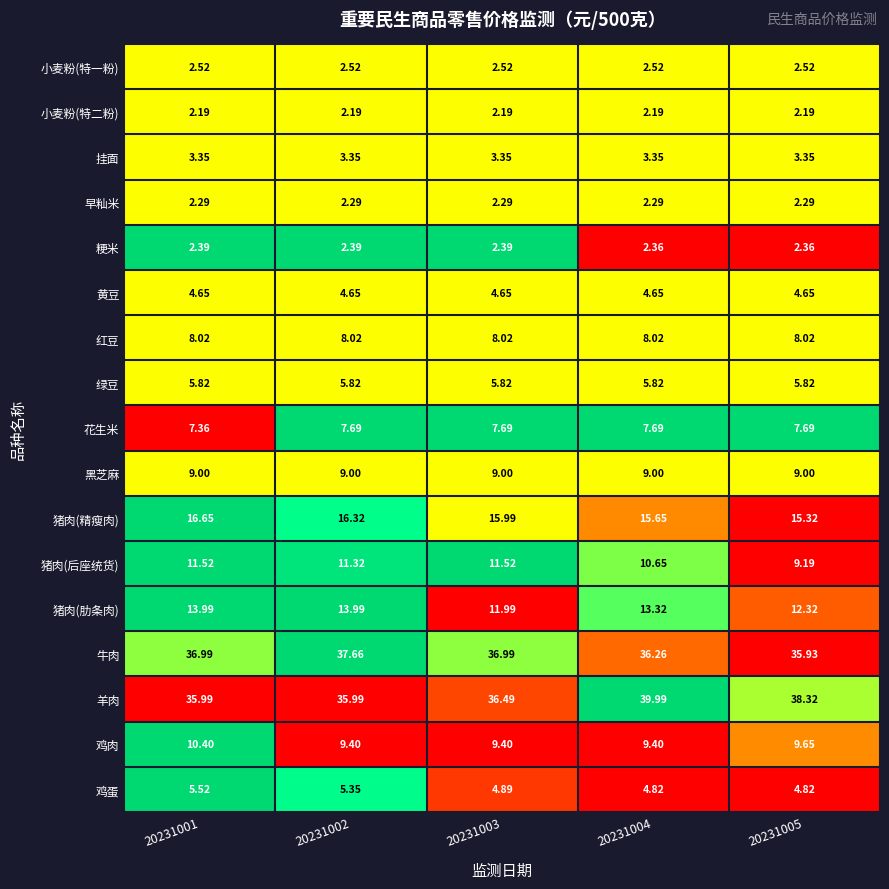

At which category is the sum across all series the highest?

20231001